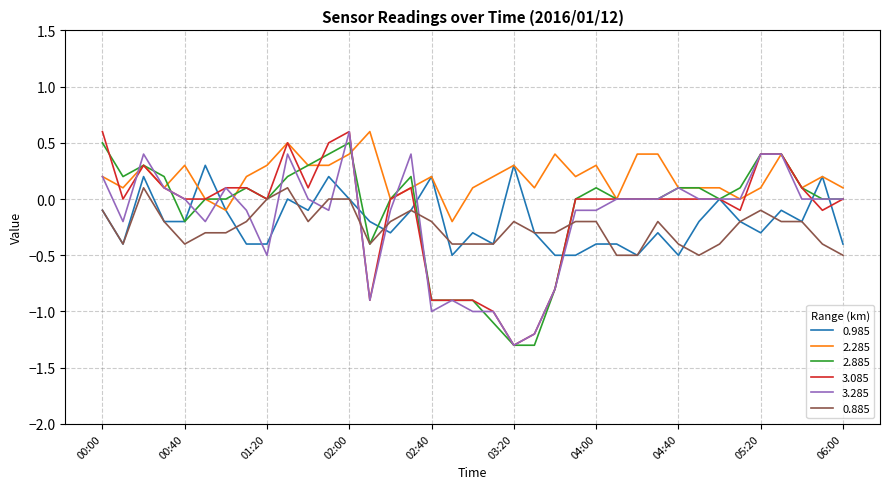

What is the greatest value displayed?

0.6